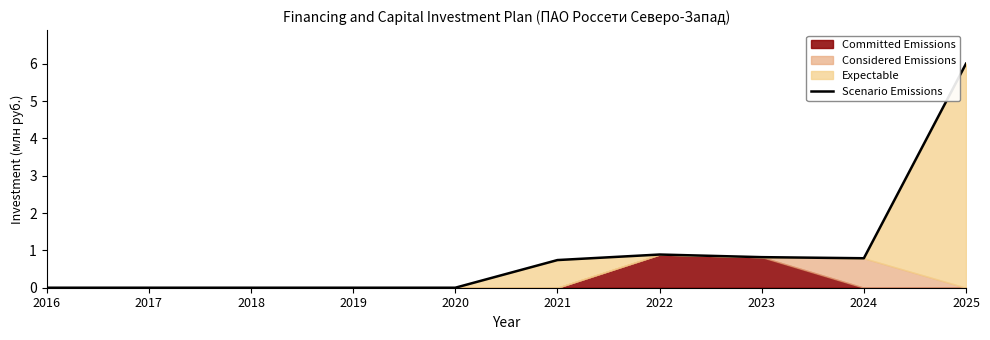

How many interior local valleys (lower than both neighbors) does the data have?

1